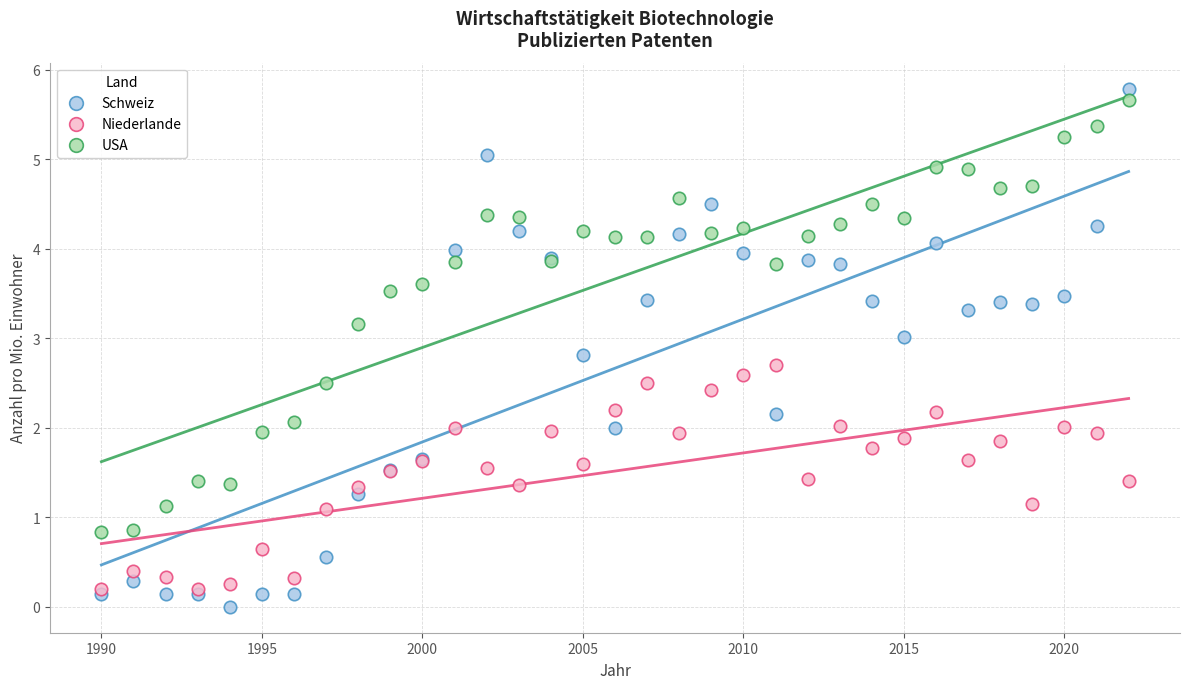

Which series contains the highest Y value?

Schweiz